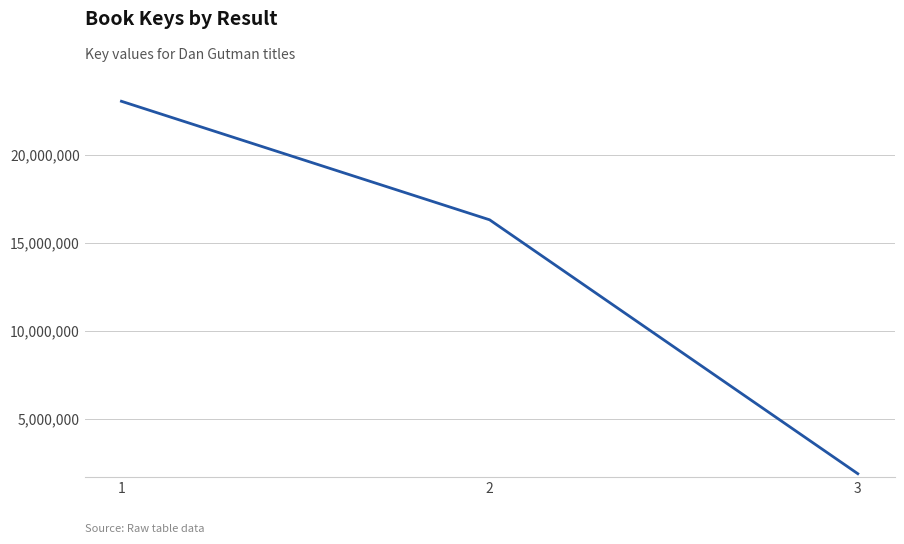

List the labels in order of value, smallest first.

3, 2, 1